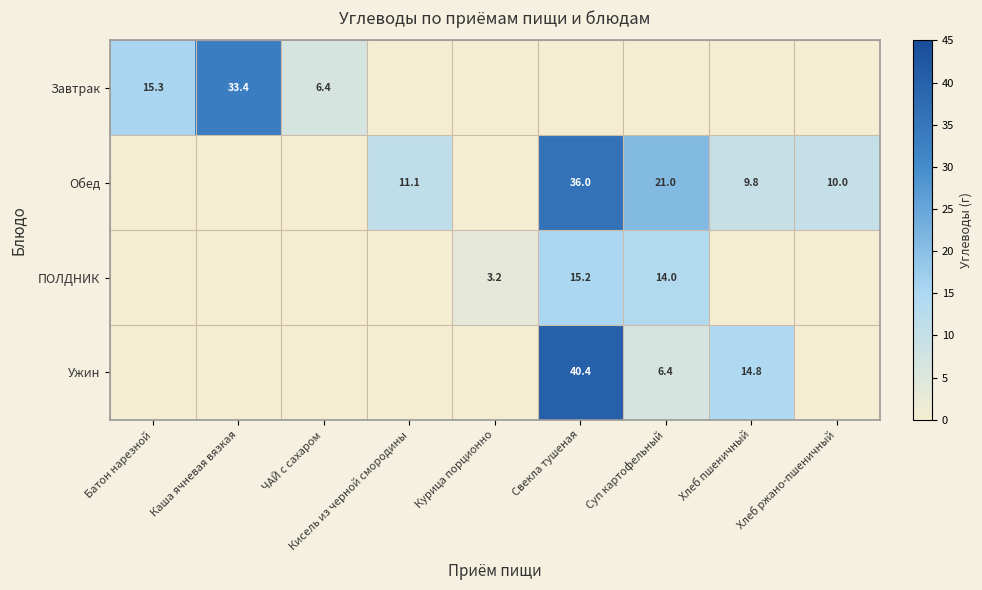

The value of Обед at Хлеб пшеничный is 9.8. True or false?

True